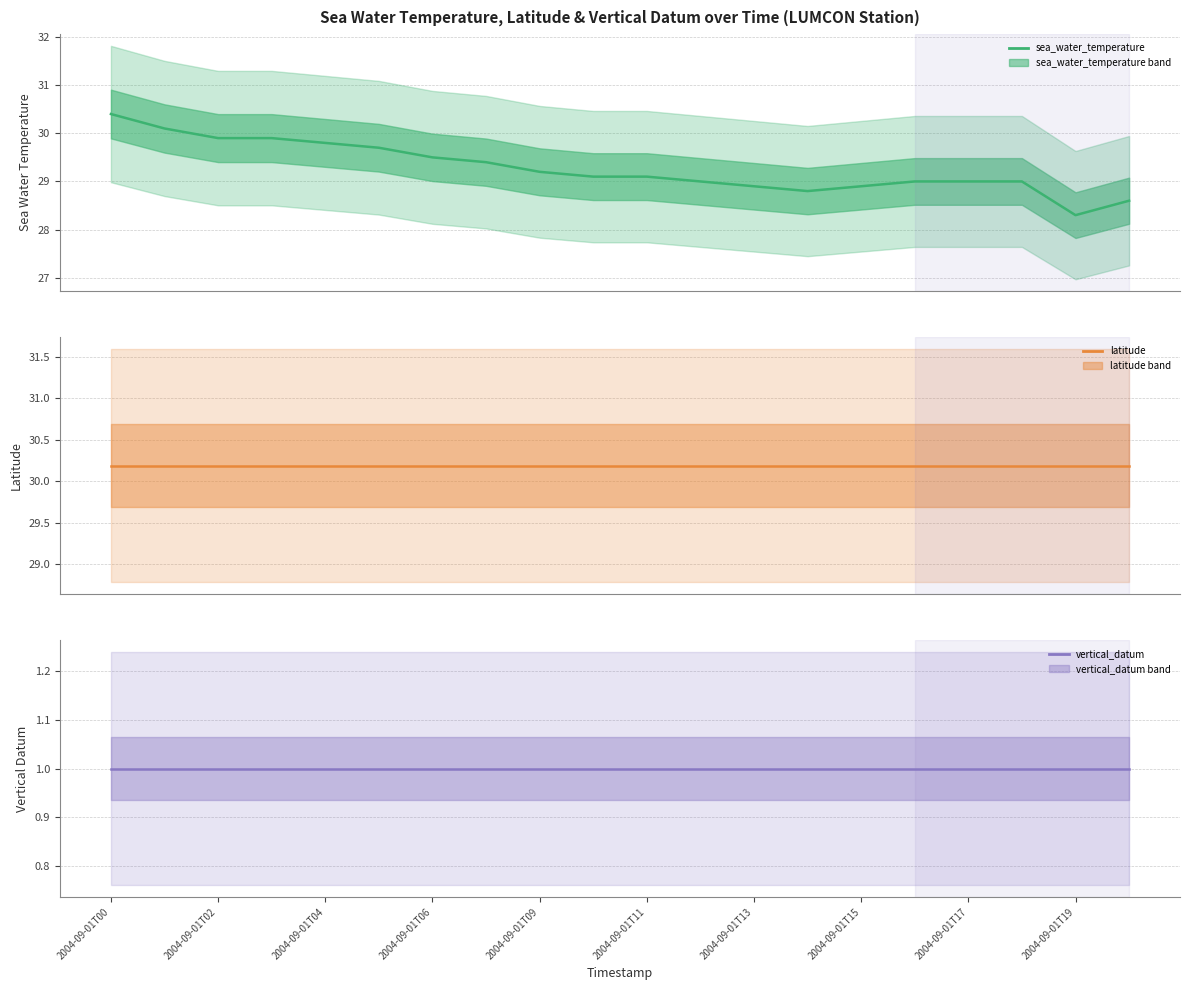

List the series in order of their peak value, highest first.

sea_water_temperature, latitude, vertical_datum